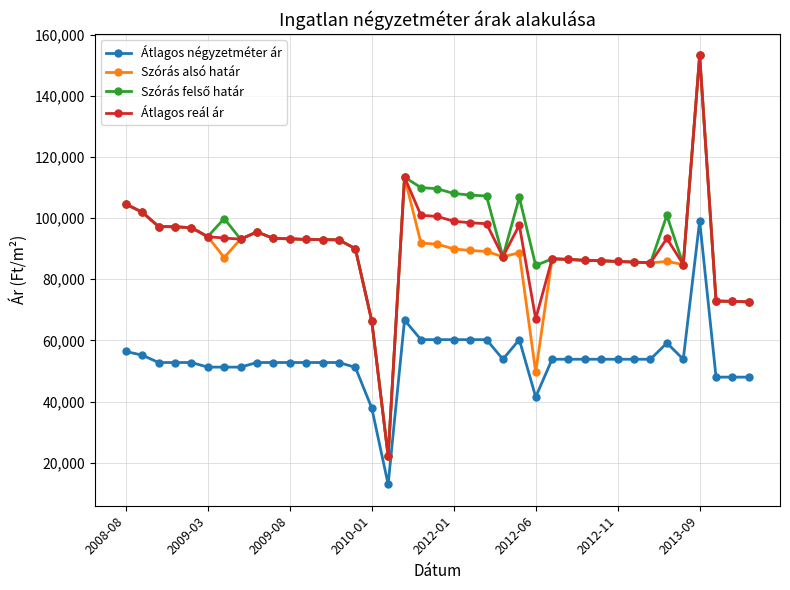

True or false: Szórás alsó határ has more than 1 interior local peaks.

True